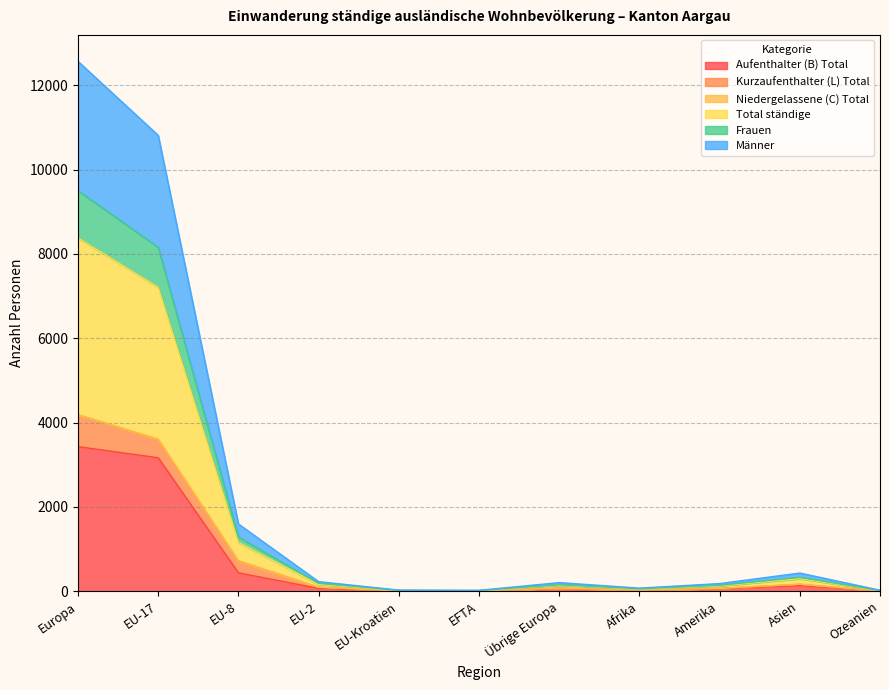

List the labels in order of Aufenthalter (B) Total value, smallest first.

EFTA, Ozeanien, EU-Kroatien, Afrika, Amerika, Übrige Europa, EU-2, Asien, EU-8, EU-17, Europa